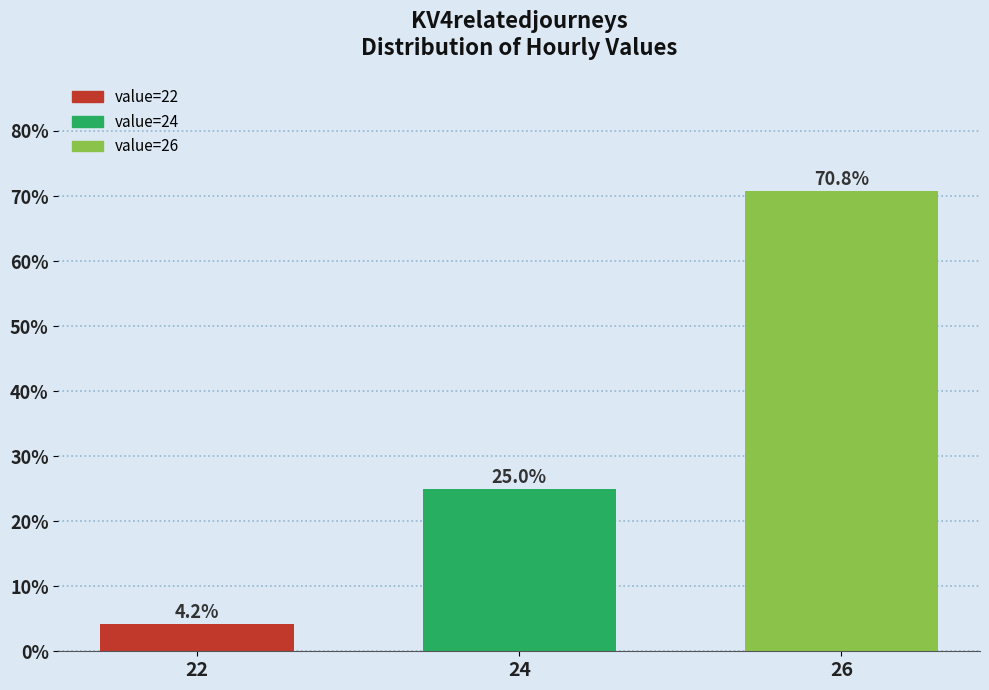

Reading left to right, list all the values displayed in this chart.

22=4.2	24=25.0	26=70.8